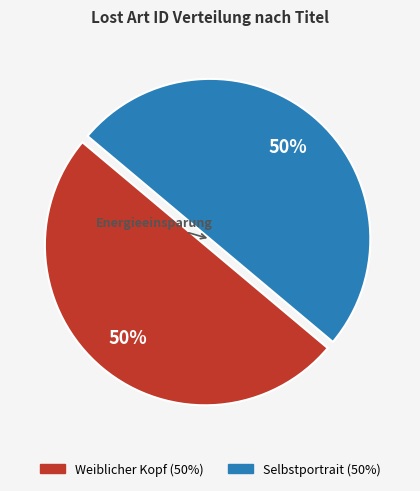

Do Selbstportrait and Weiblicher Kopf together represent more than half of the pie?

Yes